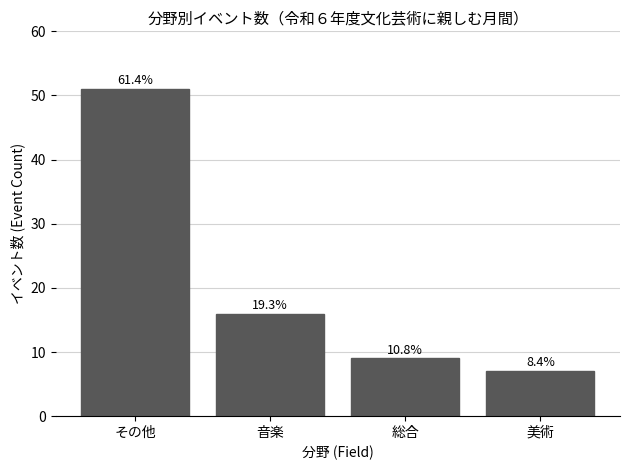

Between 総合 and 美術, which is larger?

総合